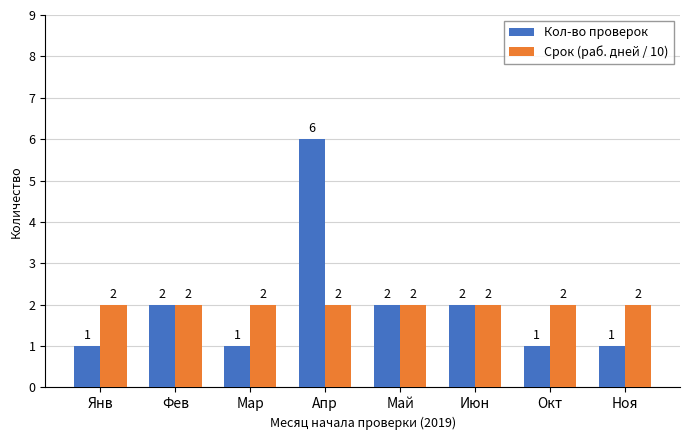

What value does the Кол-во проверок series have at Ноя?

1